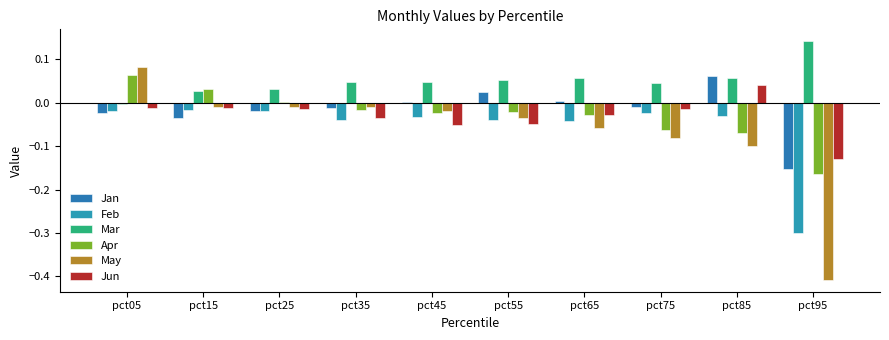

How many groups of bars are there?

10